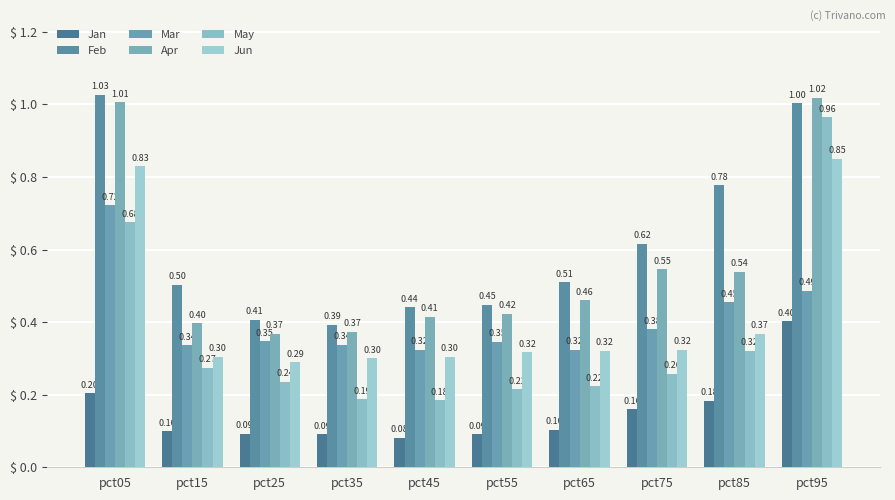

List the labels in order of Jun value, smallest first.

pct25, pct35, pct45, pct15, pct55, pct65, pct75, pct85, pct05, pct95